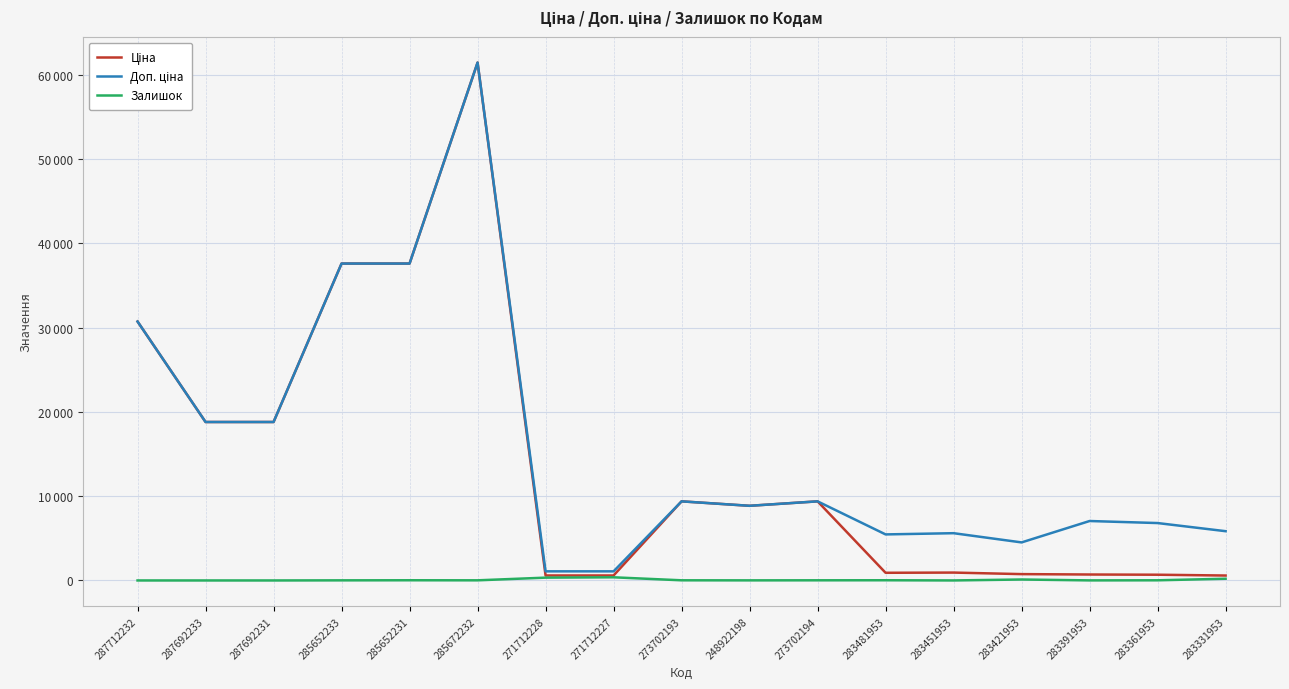

Does the chart display data point markers on the line(s)?

No